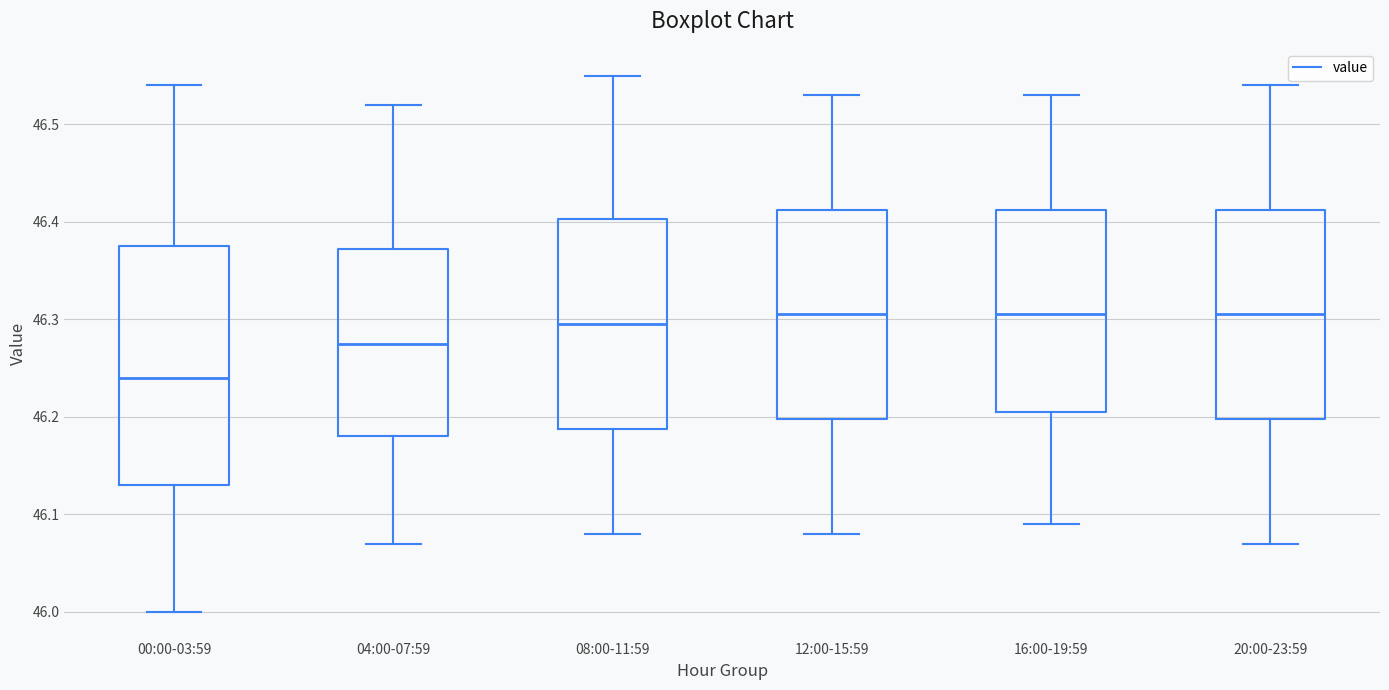

Which box is the tallest, from its lower edge to its upper edge?

00:00-03:59